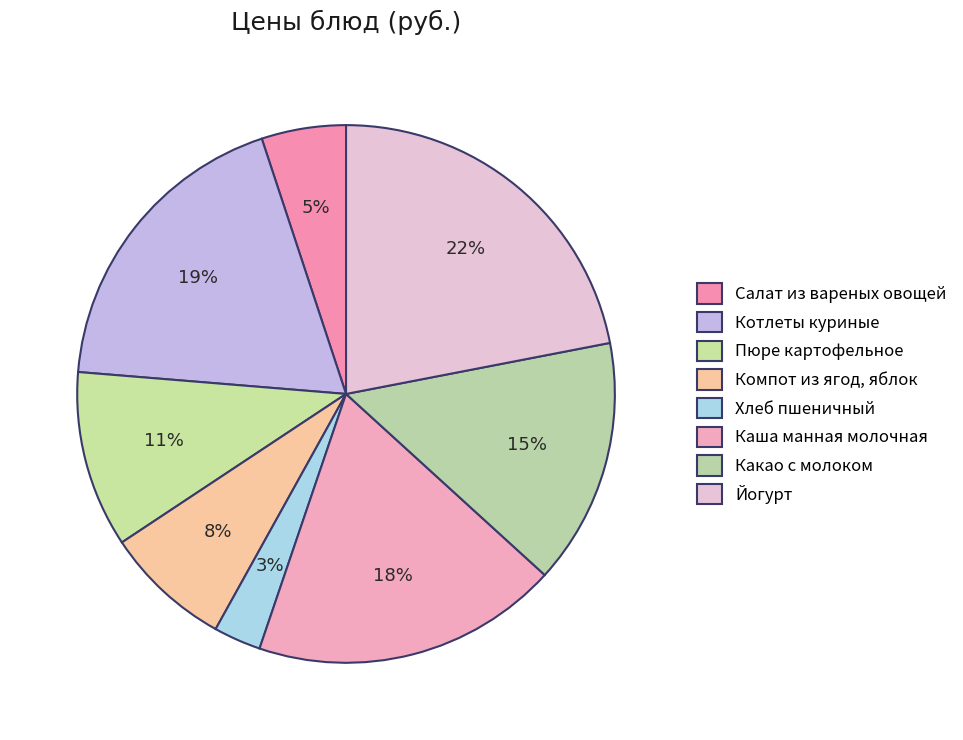

To the nearest percent, what percentage of the pie is Йогурт?

22%